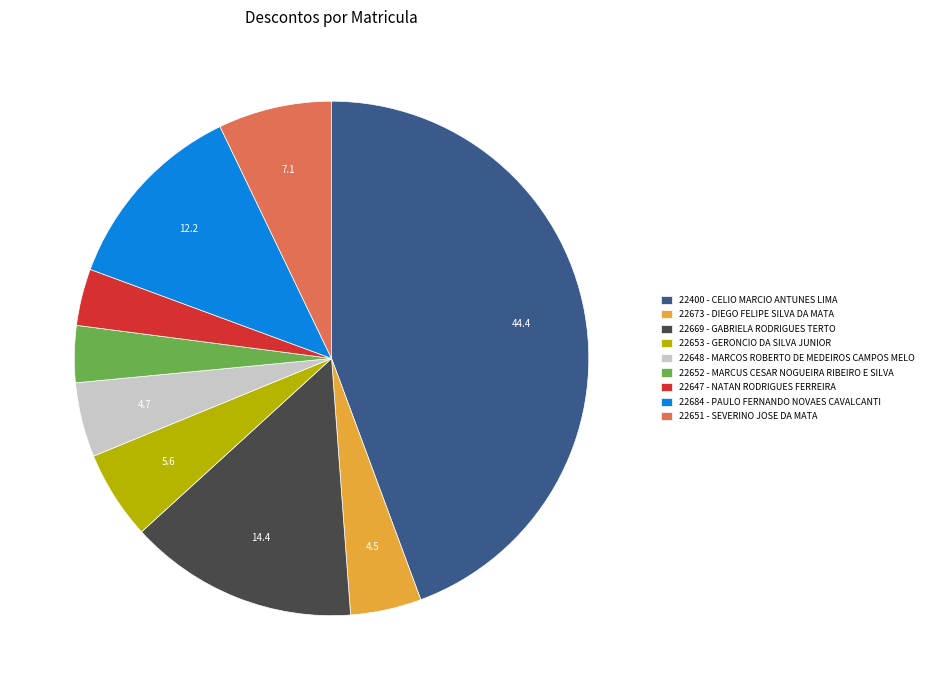

Which slice is the largest?

22400